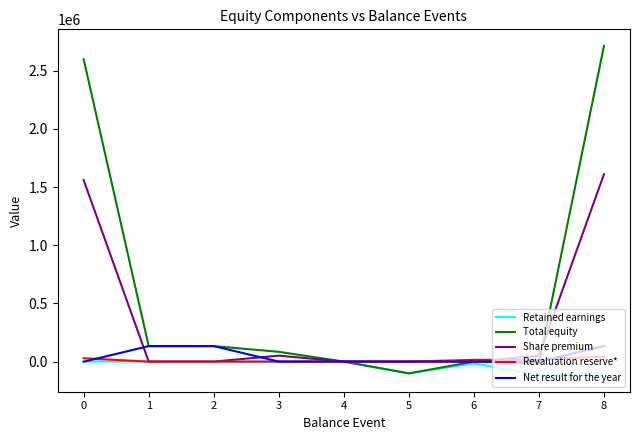

Is the value of Retained earnings at 5 greater than the value of Net result for the year at 8?

No